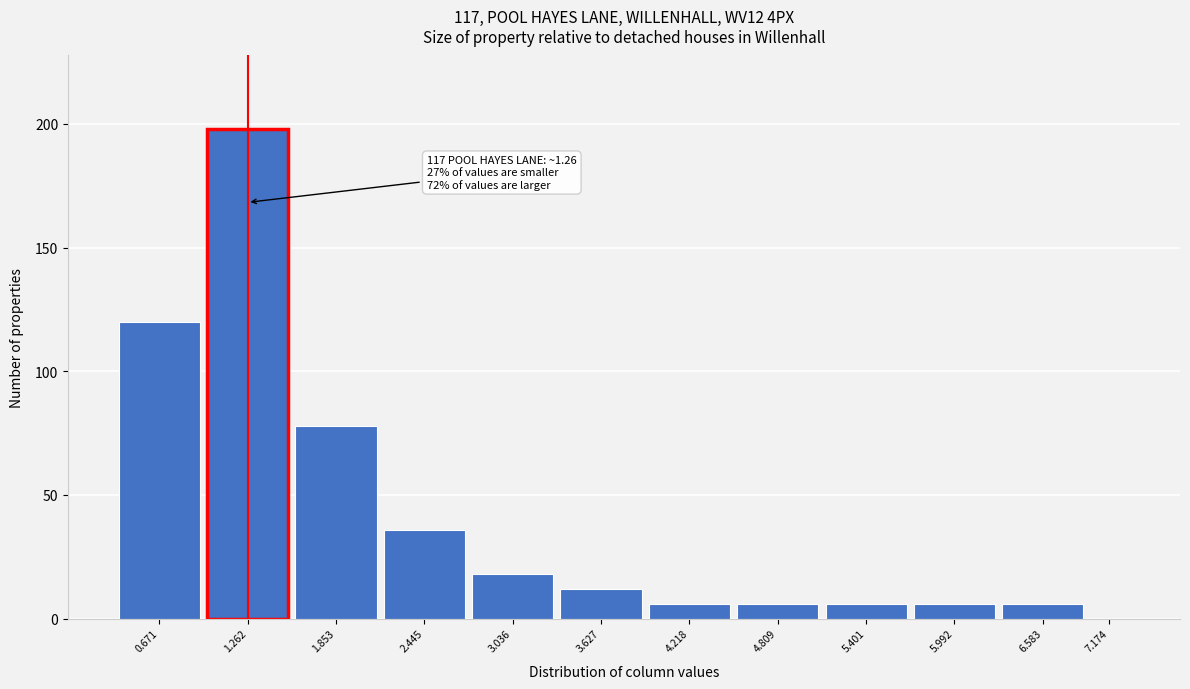

Reading left to right, list all the values displayed in this chart.

0.671=120	1.262=198	1.853=78	2.445=36	3.036=18	3.627=12	4.218=6	4.809=6	5.401=6	5.992=6	6.583=6	7.174=0